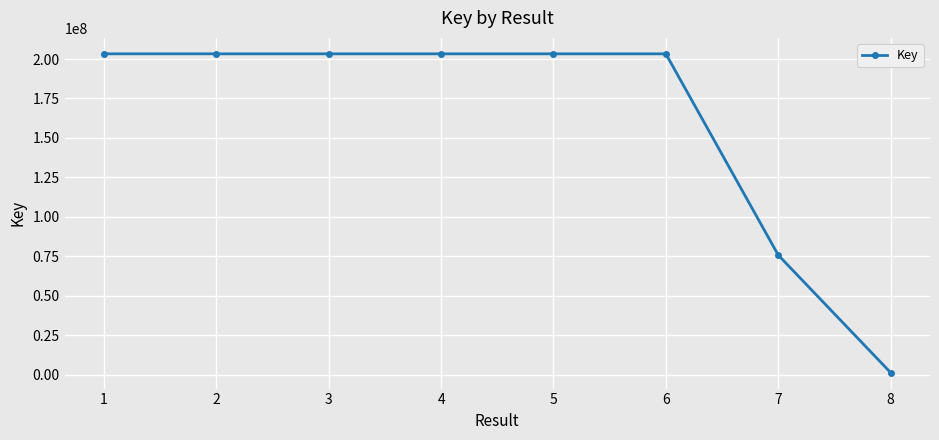

What is the change in value from 2 to 6?

-2656